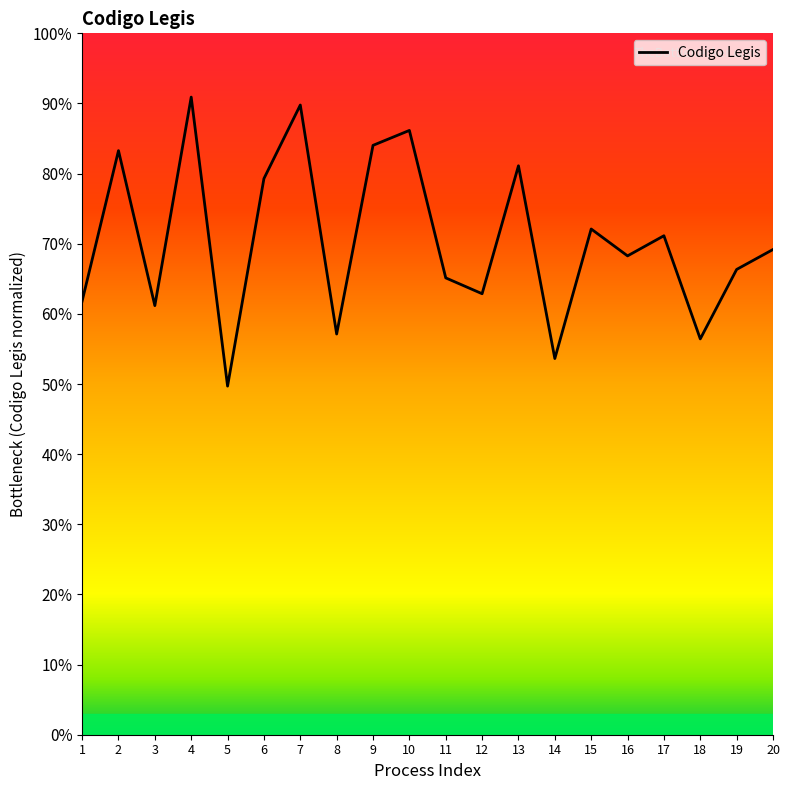

The value at 2 is 83.3. True or false?

True